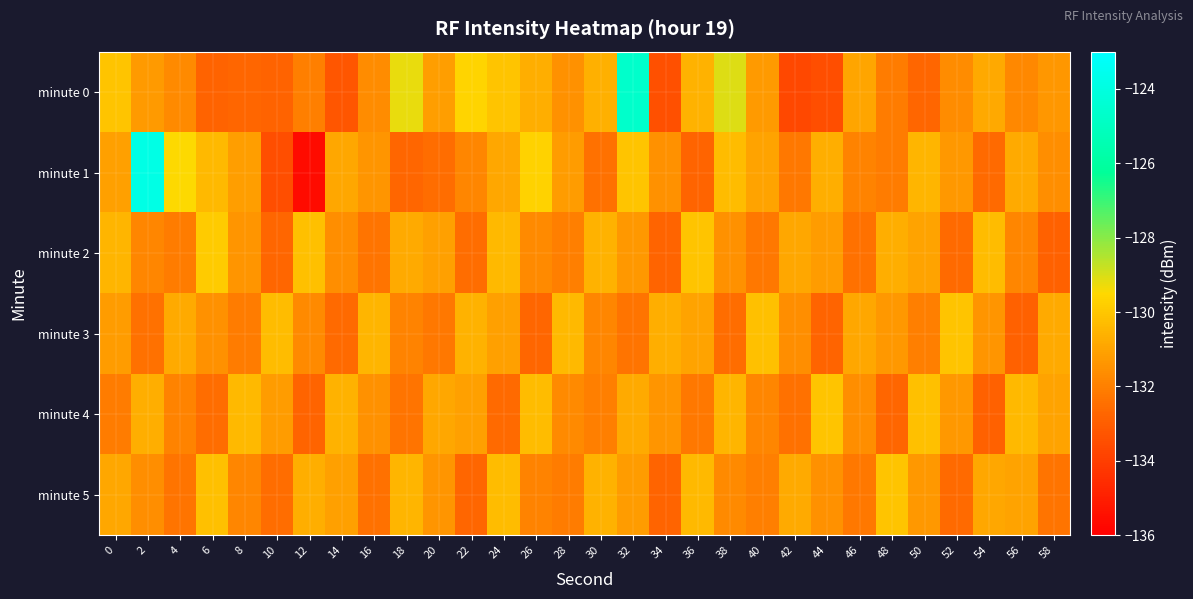

At how many categories does at least one series exceed -128?

2